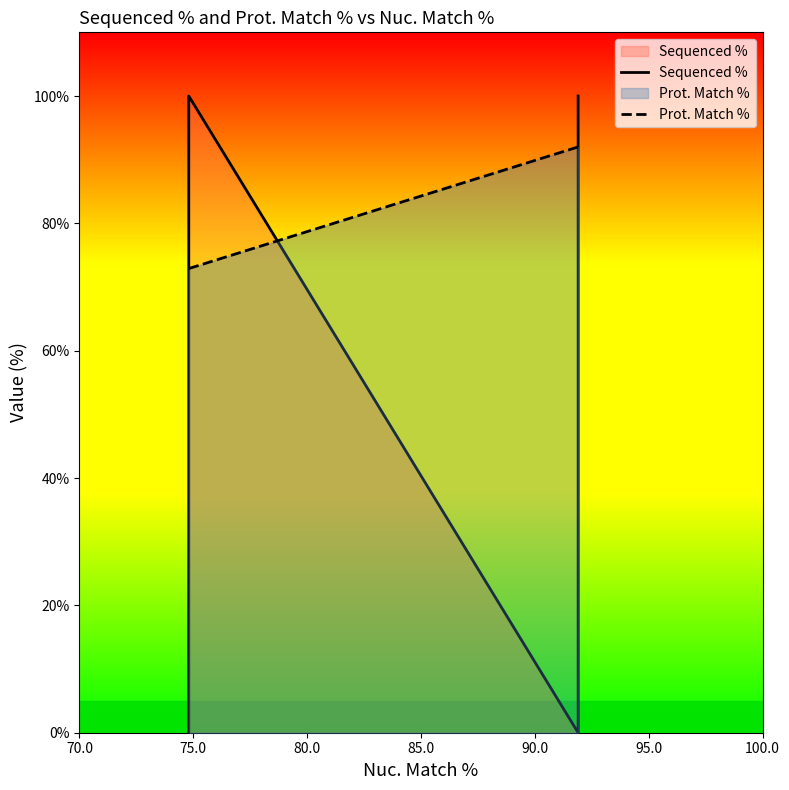

What is the value of the Prot. Match % point at the 1st from the left?

72.9